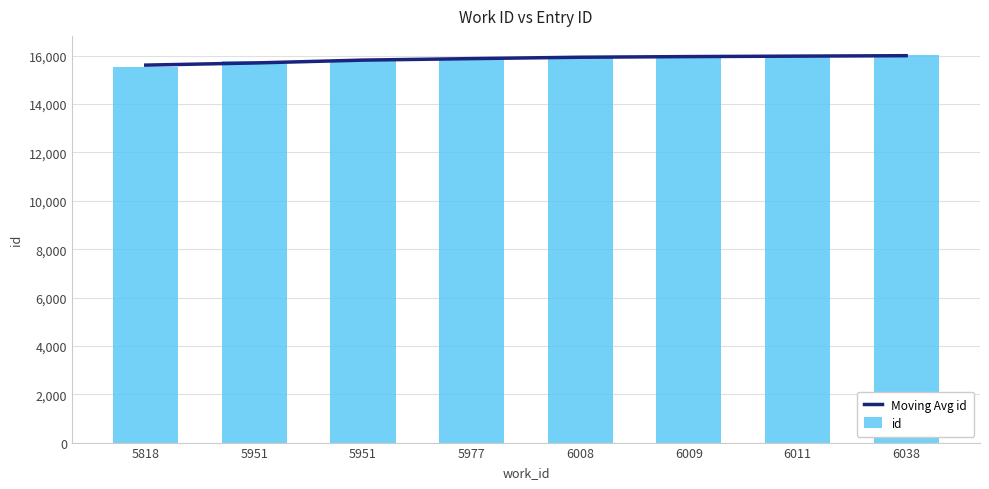

Reading right to left, extract all data points from this chart.

Moving Avg id: 6038=16004	6011=15986	6009=15967	6008=15940	5977=15883	5951=15821	5951=15703	5818=15614
id: 6038=16022	6011=15970	6009=15968	6008=15965	5977=15888	5951=15797	5951=15780	5818=15532